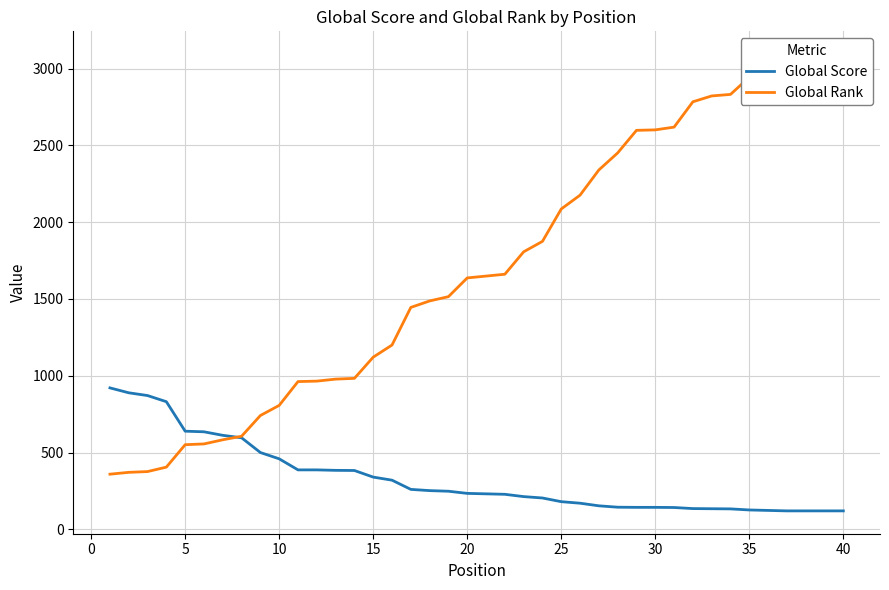

What is the maximum value for Global Score?

921